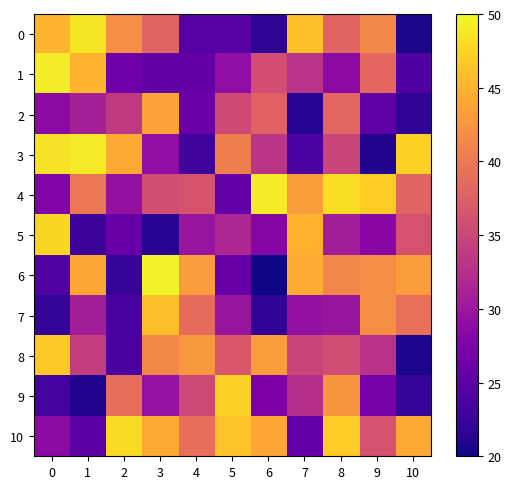

Which has a higher value, 10 or 2?

2